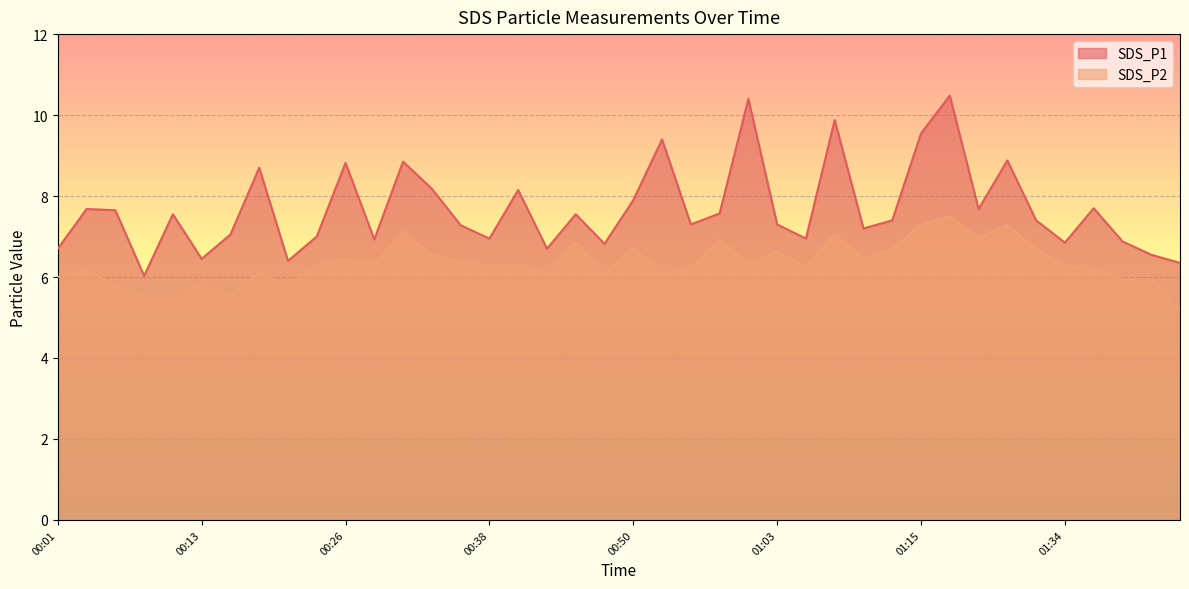

Is it true that SDS_P2 equals 6.5 at 01:11?

True